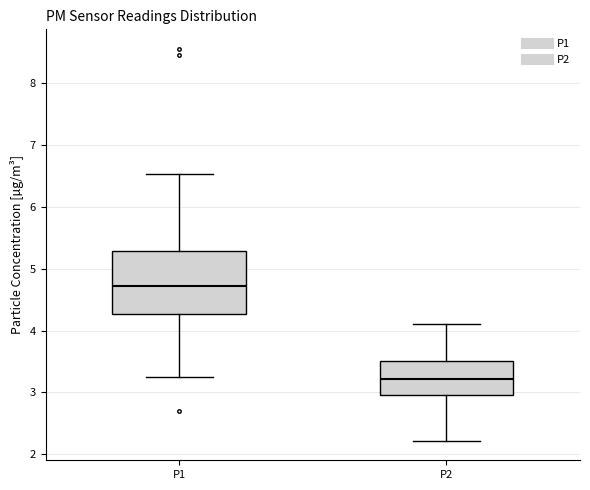

Comparing the boxes themselves (not the whiskers), which one is the tallest?

P1